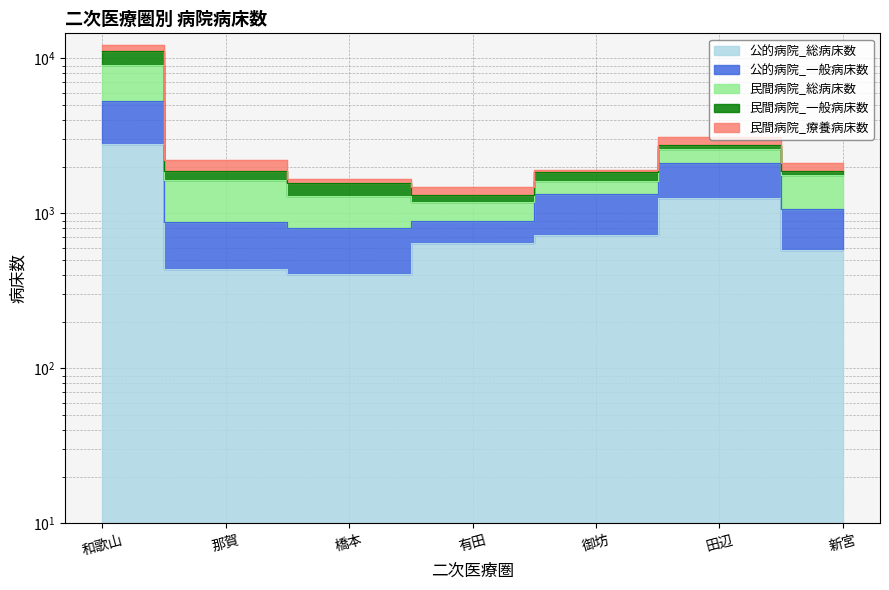

True or false: 民間病院_総病床数 and 民間病院_一般病床数 intersect in this chart.

False